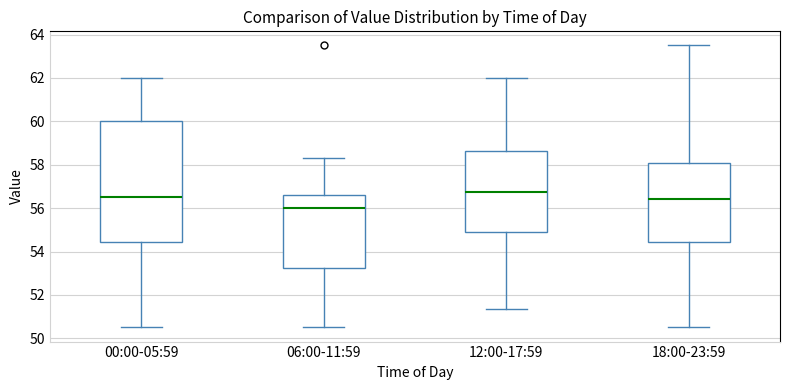

Comparing the boxes themselves (not the whiskers), which one is the tallest?

00:00-05:59